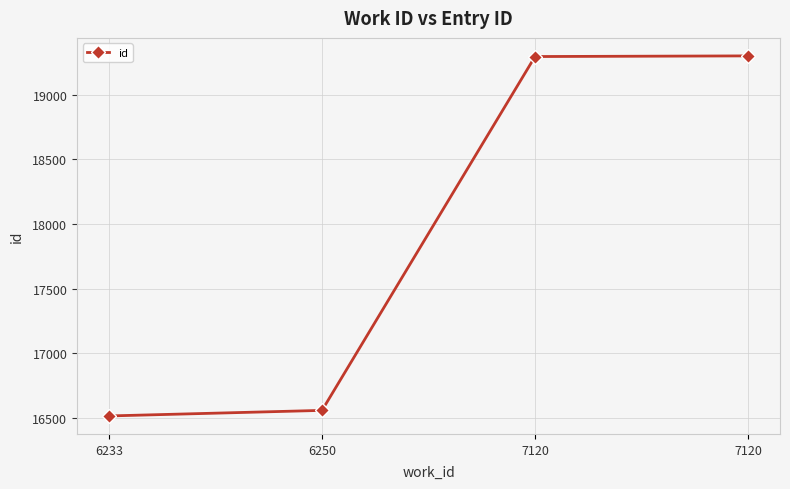

How many categories are shown in the chart?

4